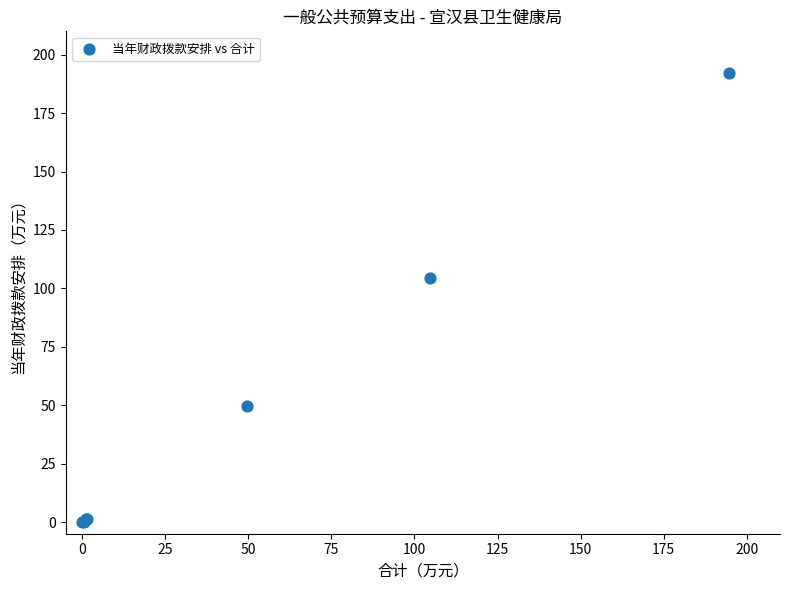

What Y value in the scatter plot is closest to 95?

104.6